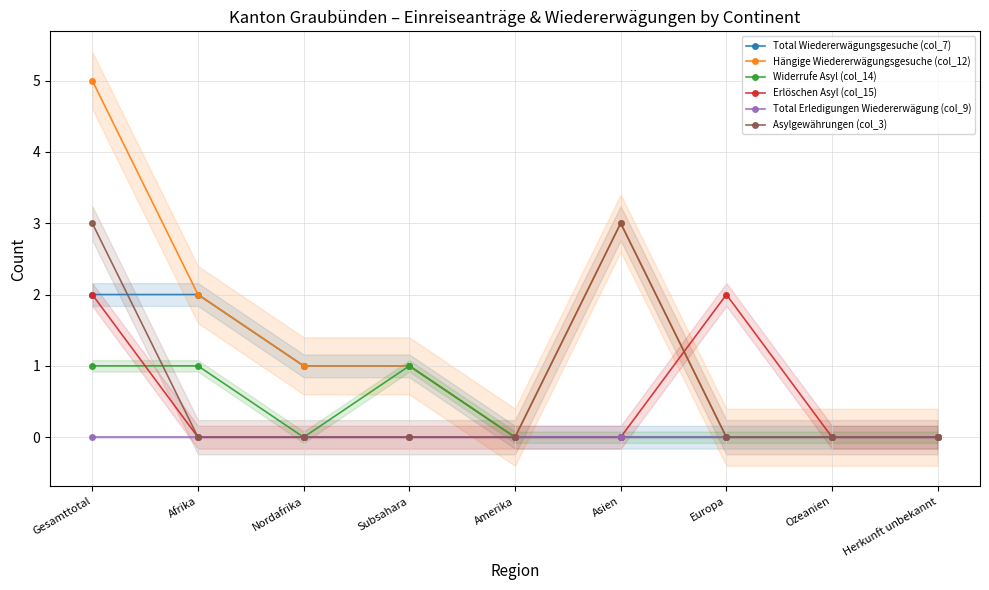

Which series has the largest range (max minus min)?

Hängige Wiedererwägungsgesuche (col_12)